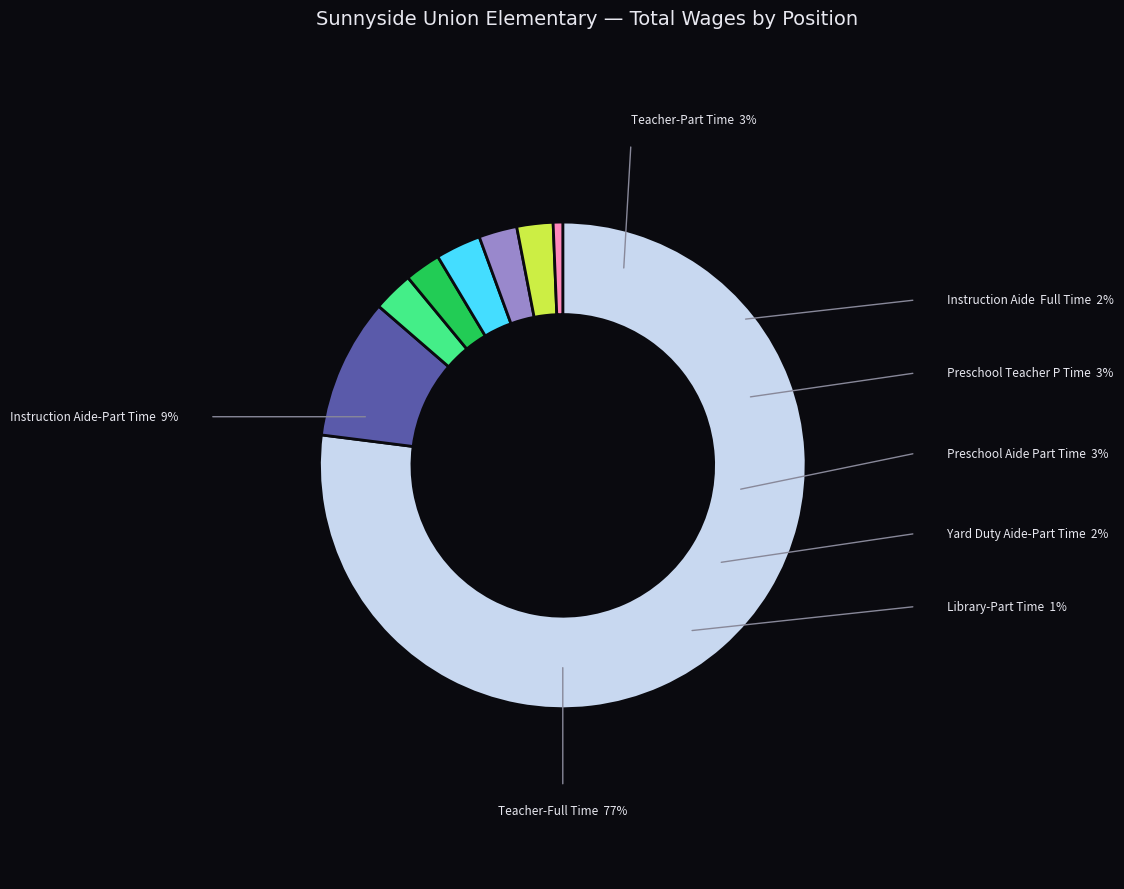

Is there a majority slice in this chart?

Yes